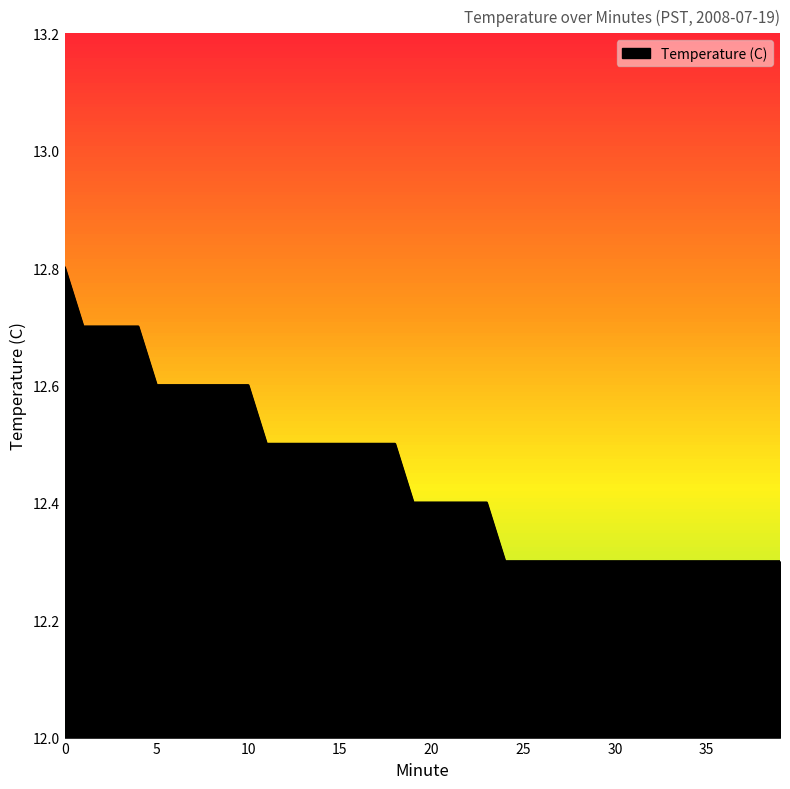

Reading right to left, transcribe all the data shown in this chart.

39=12.3	38=12.3	37=12.3	36=12.3	35=12.3	34=12.3	33=12.3	32=12.3	31=12.3	30=12.3	29=12.3	28=12.3	27=12.3	26=12.3	25=12.3	24=12.3	23=12.4	22=12.4	21=12.4	20=12.4	19=12.4	18=12.5	17=12.5	16=12.5	15=12.5	14=12.5	13=12.5	12=12.5	11=12.5	10=12.6	9=12.6	8=12.6	7=12.6	6=12.6	5=12.6	4=12.7	3=12.7	2=12.7	1=12.7	0=12.8